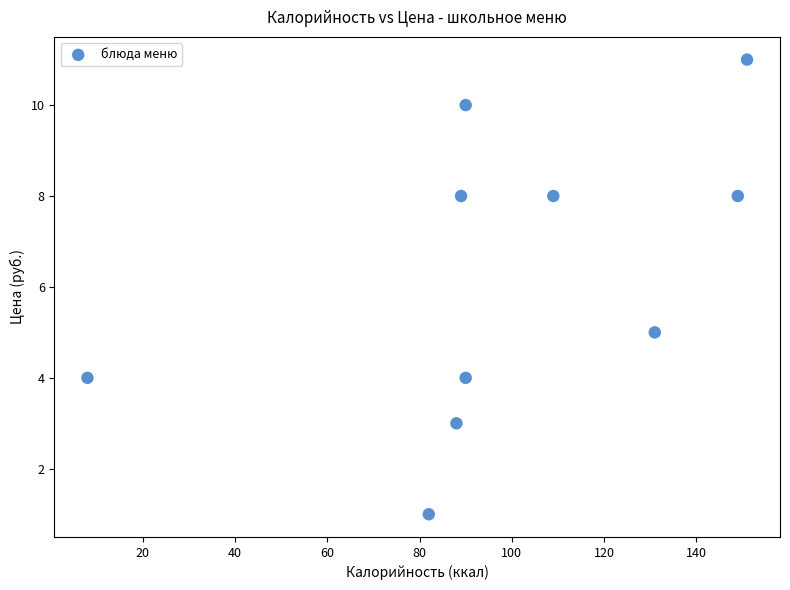

What Y value in the scatter plot is closest to 6?

5